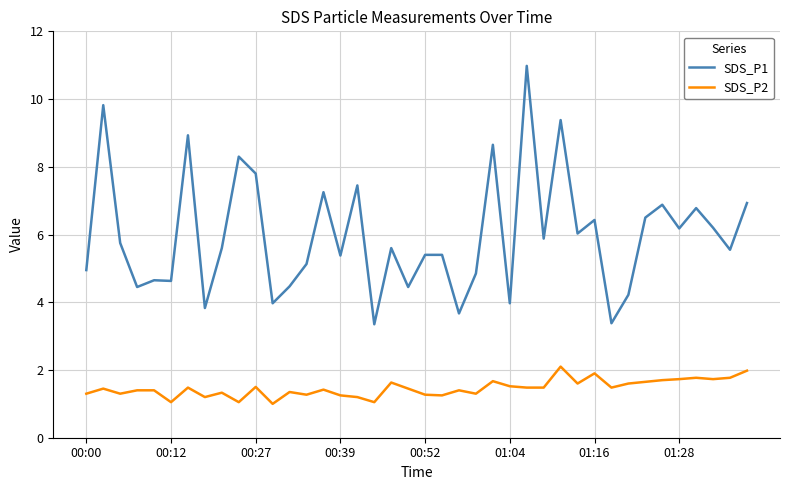

True or false: SDS_P2 and SDS_P1 intersect in this chart.

False